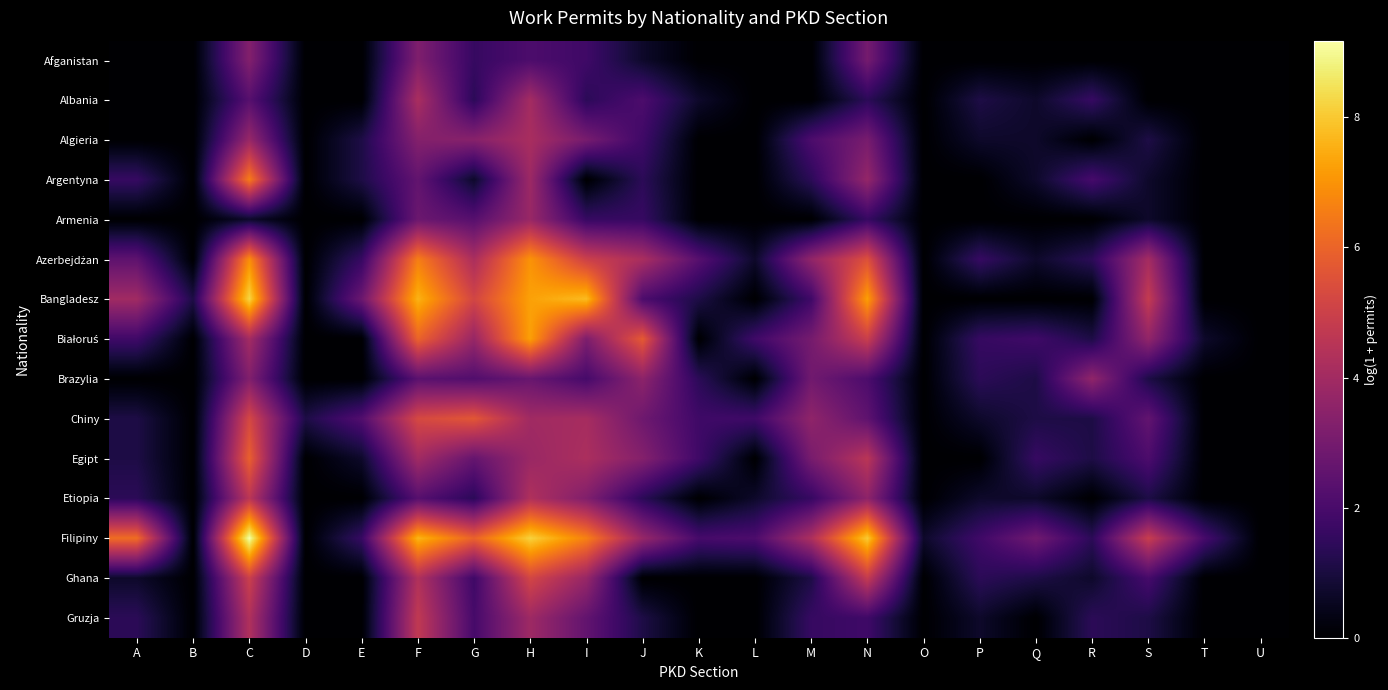

At how many categories does at least one series exceed 3?

11